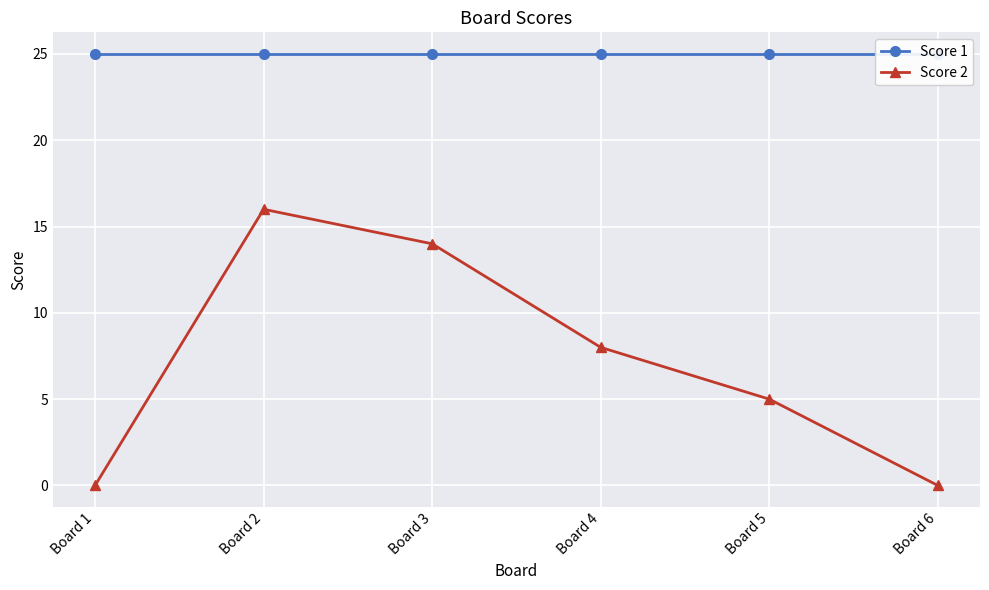

What is the difference between the Score 2 values at Board 1 and Board 4?

8